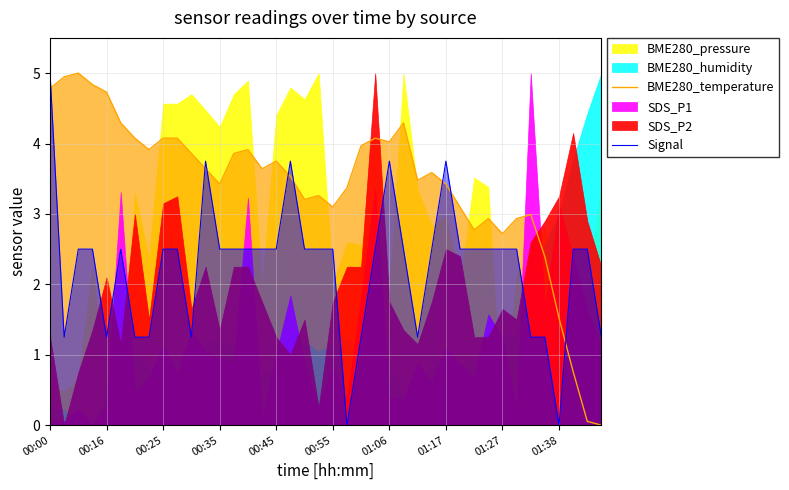

True or false: BME280_temperature and Signal cross at least once.

True